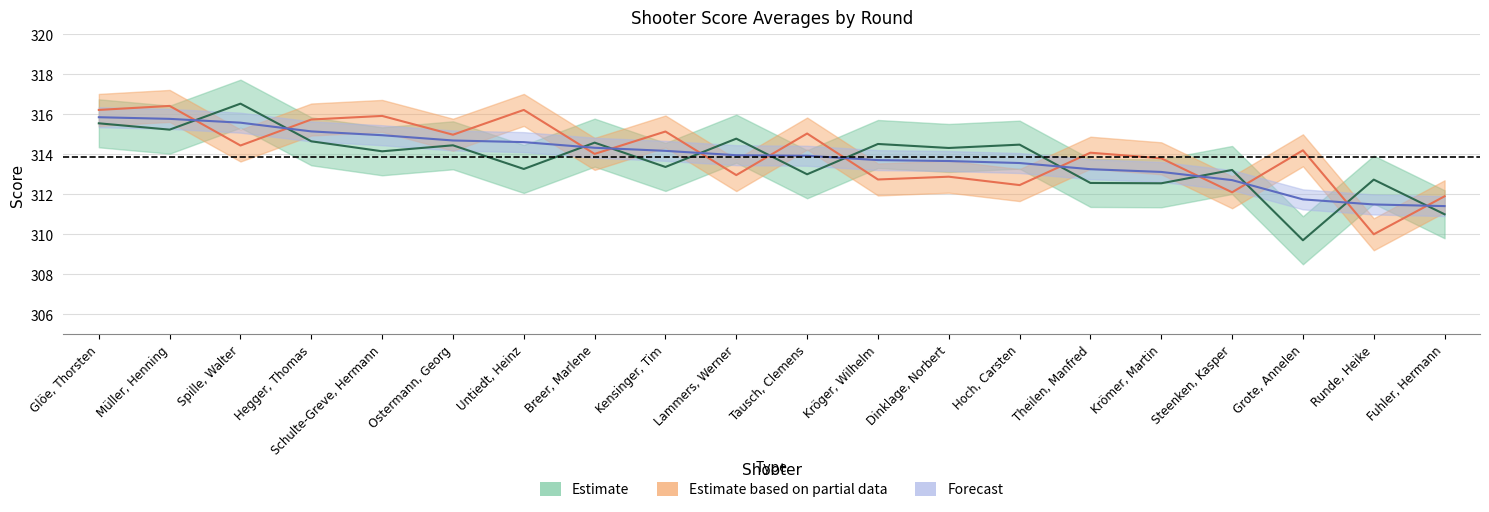

Which series changed the most between Krömer, Martin and Runde, Heike?

Round2_avg